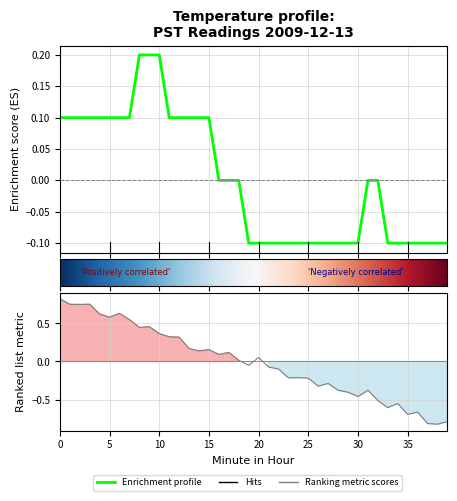

What is the difference between the second highest and second lowest values?

0.3